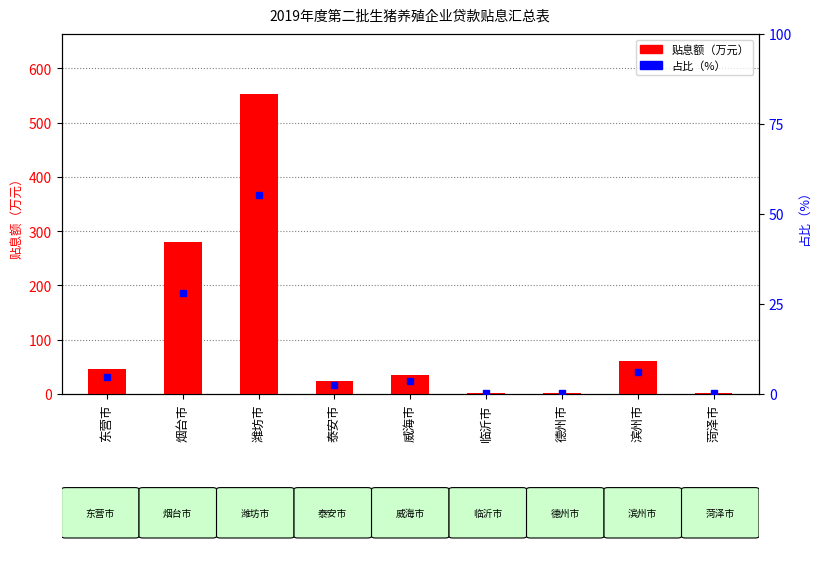

How many data points does each series have?

9